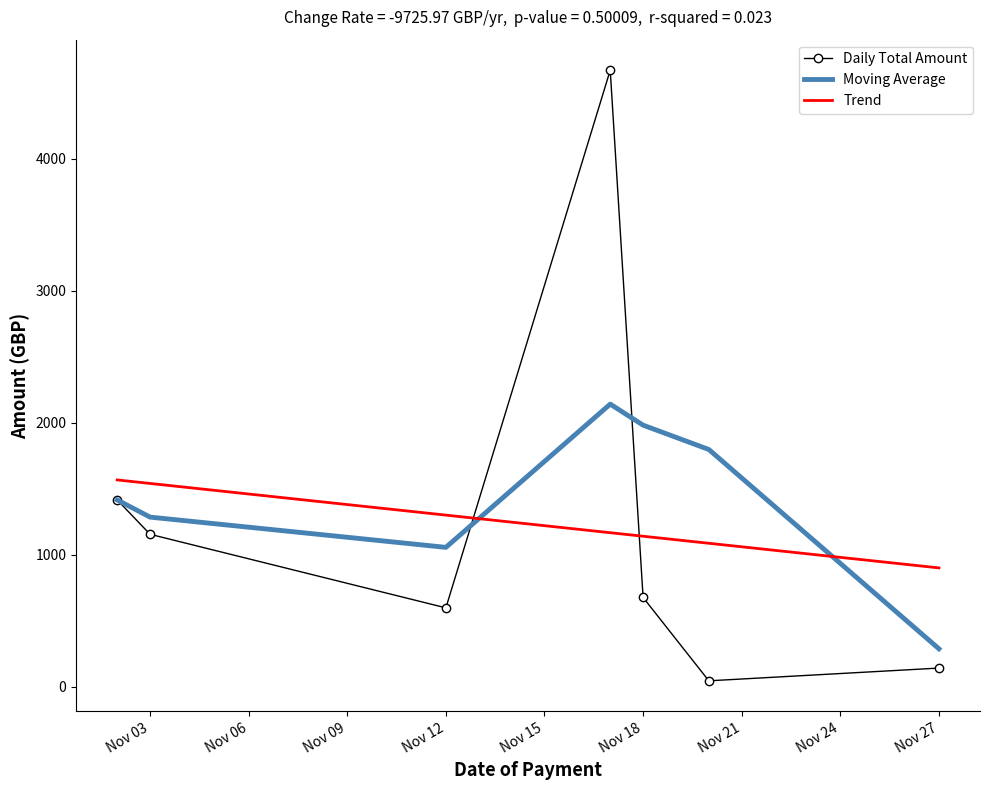

What is the minimum value for Trend?

901.5